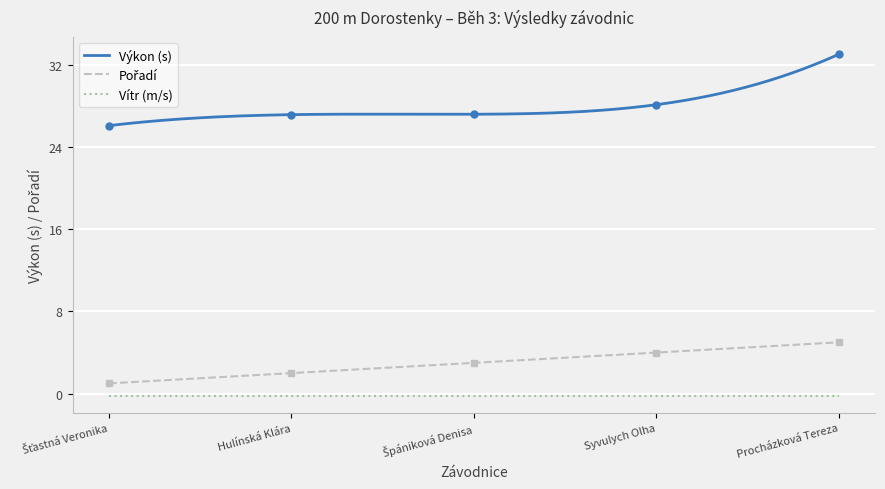

True or false: Výkon has more than 0 points higher than both neighbors.

False